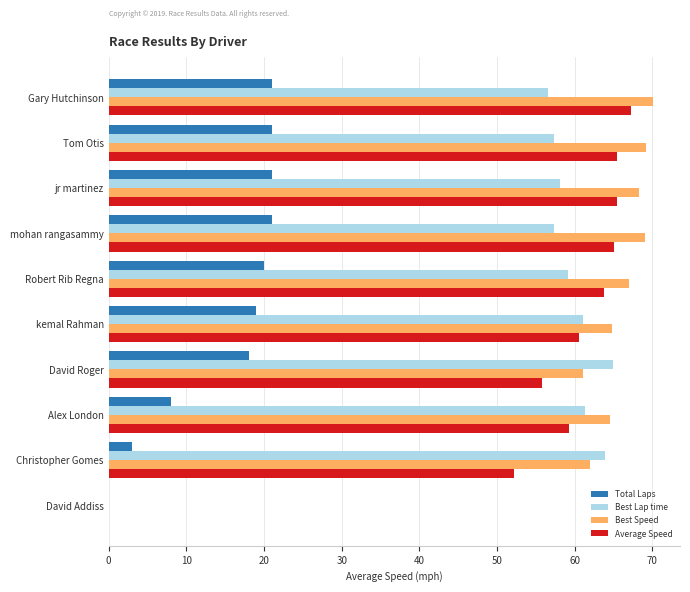

What is the maximum value shown in the chart?

70.1